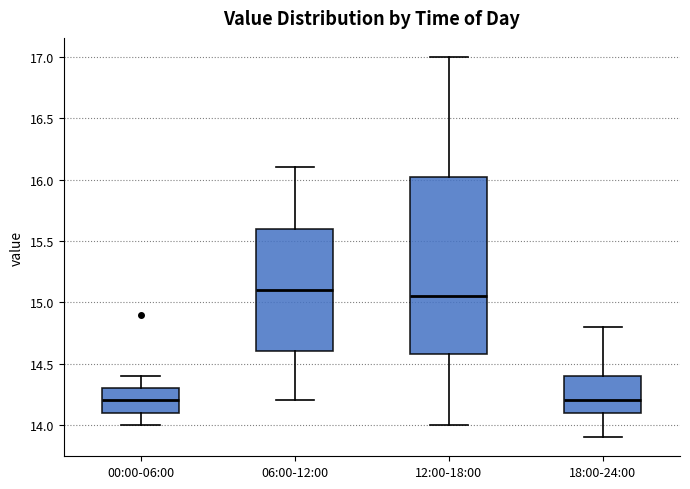

Where does the median line of the box for 12:00-18:00 sit on the y-axis? The values are not printed on the chart, so give them approximately, as read against the axis.

15.05